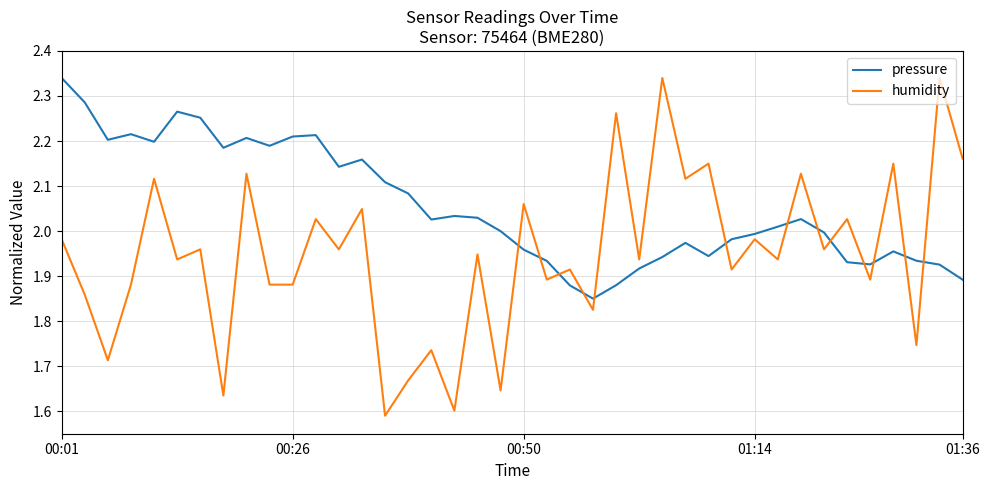

True or false: humidity and pressure cross at least once.

True